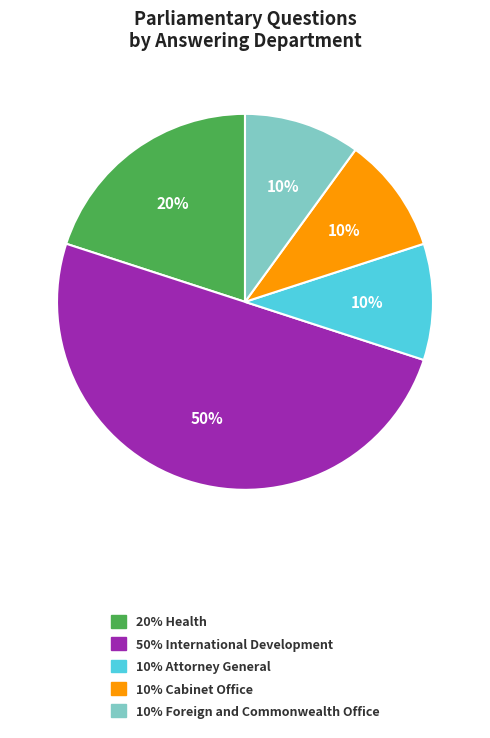

To the nearest percent, what is the average slice percentage?

20%